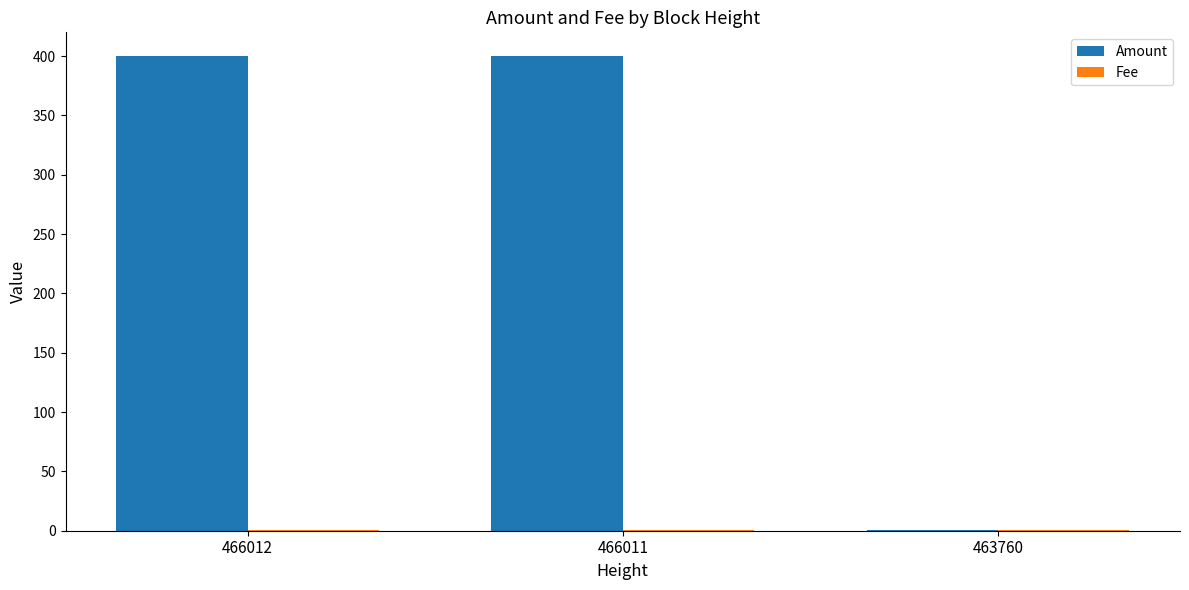

How many Amount values are between 1 and 400?

3